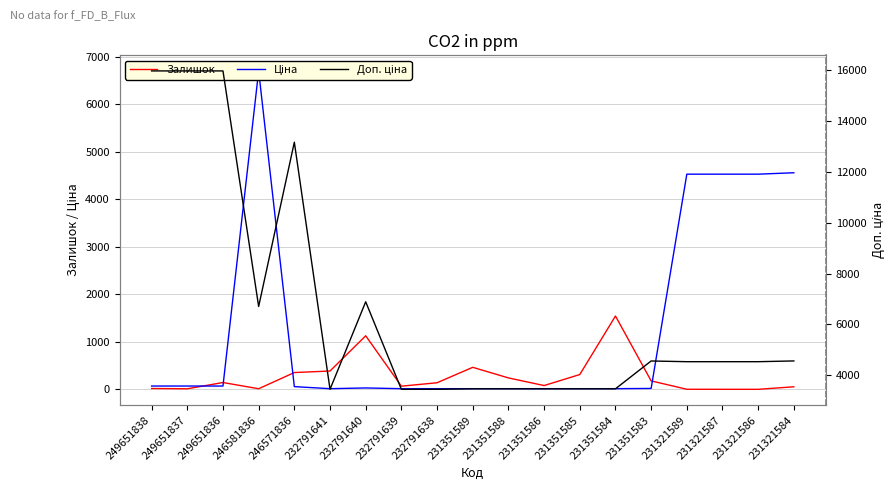

Which series has the largest total across all categories?

Доп. ціна